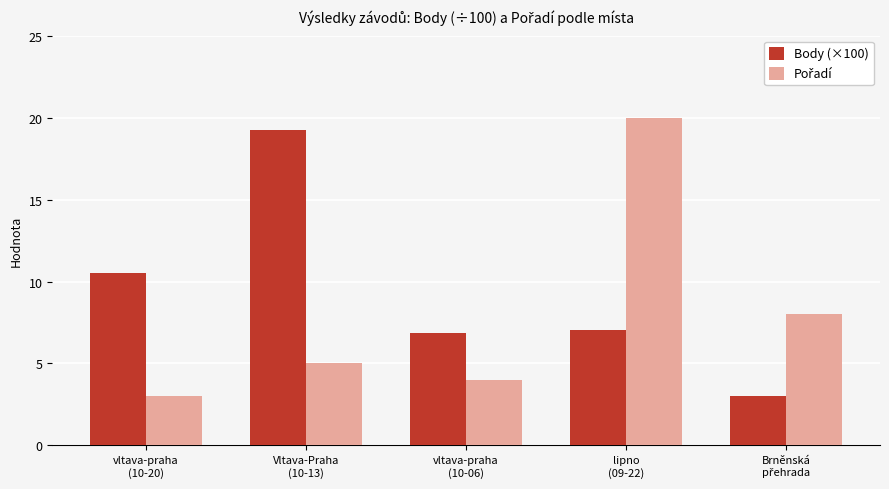

What position from the right is Vltava-Praha
(10-13)?

4